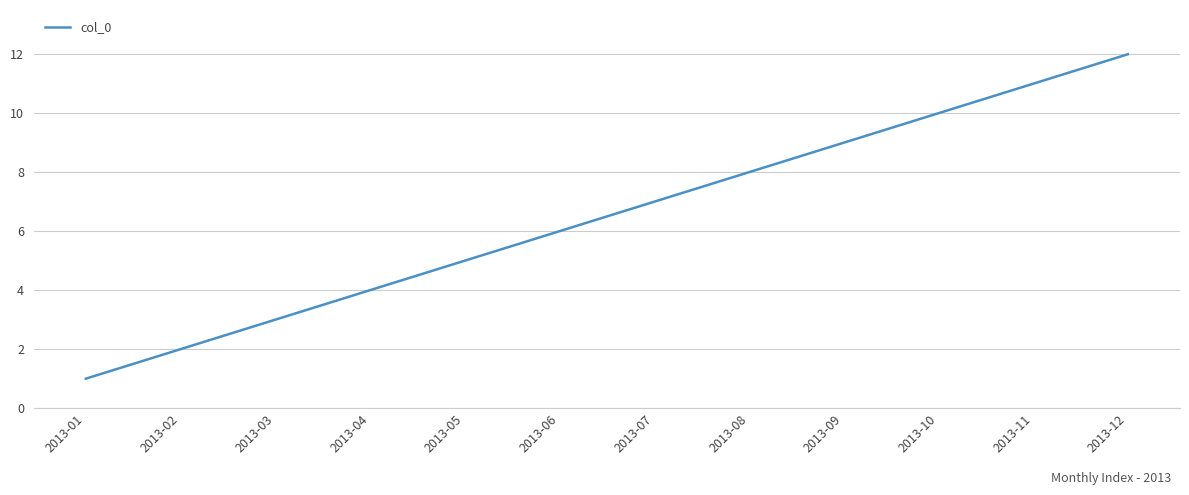

Which has a higher value, 2013-05 or 2013-08?

2013-08